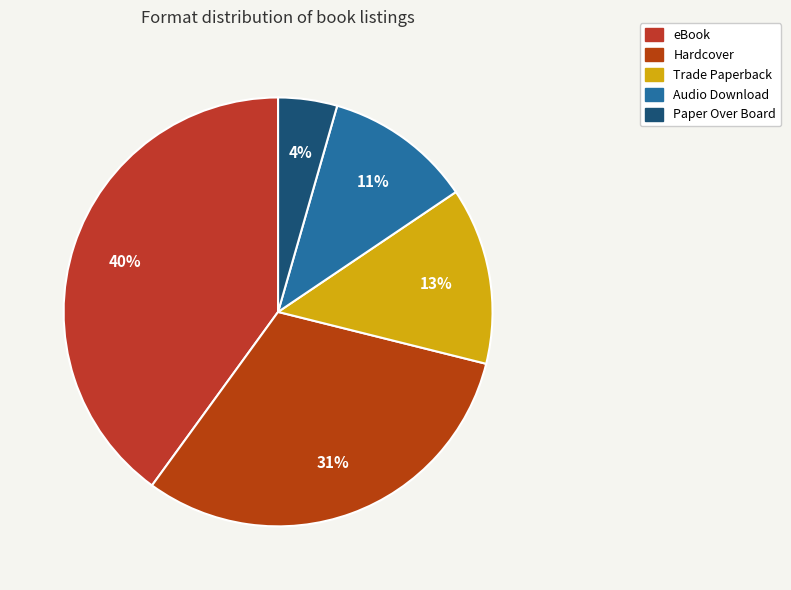

Count the number of slices in the pie.

5